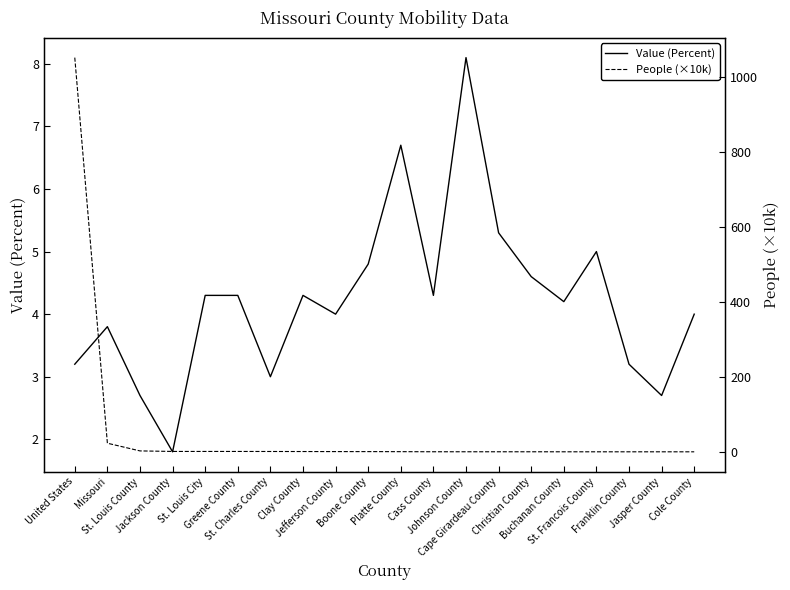

Which series has the largest total across all categories?

People (×10k)